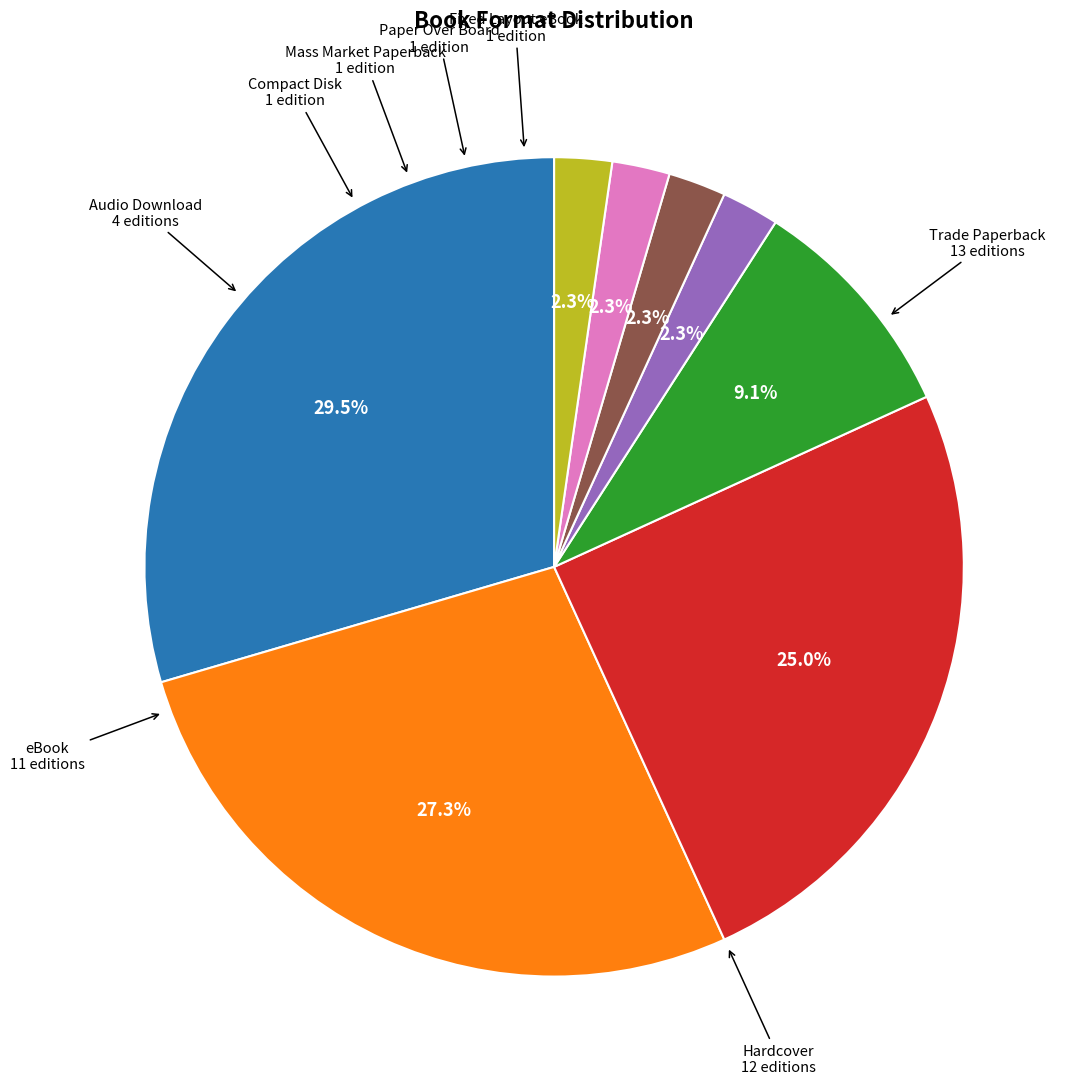

How many slices are in this pie chart?

8